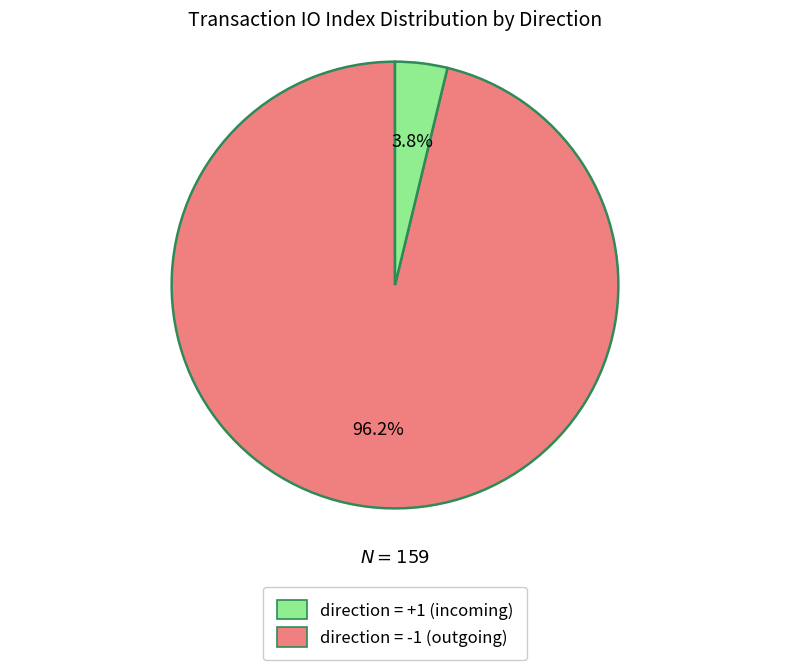

Is there any slice that represents more than half of the pie?

Yes